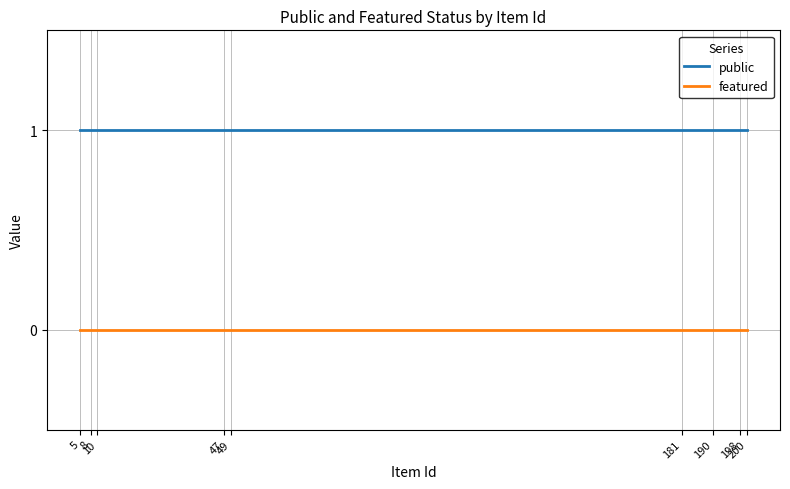

True or false: public and featured intersect in this chart.

False